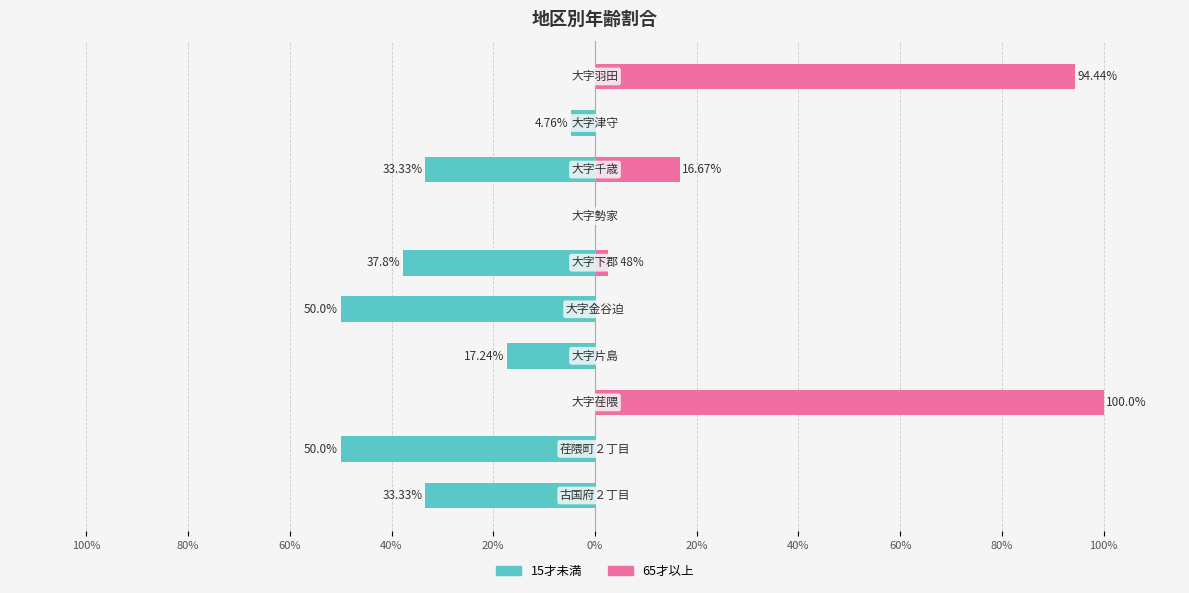

True or false: 15才未満 has a value of -28.7 at 20%.

False